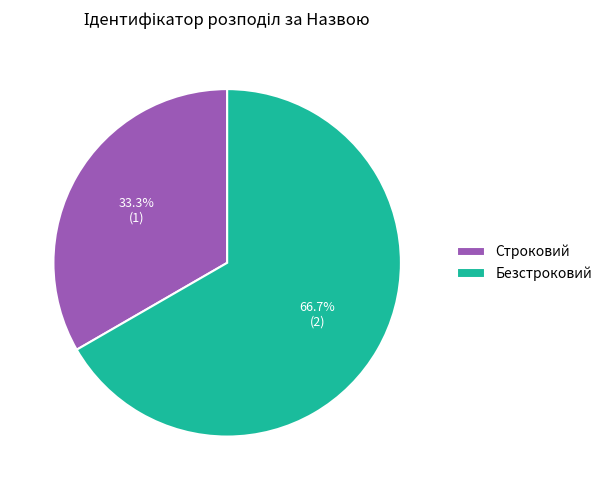

To the nearest percent, what portion does Безстроковий represent?

67%